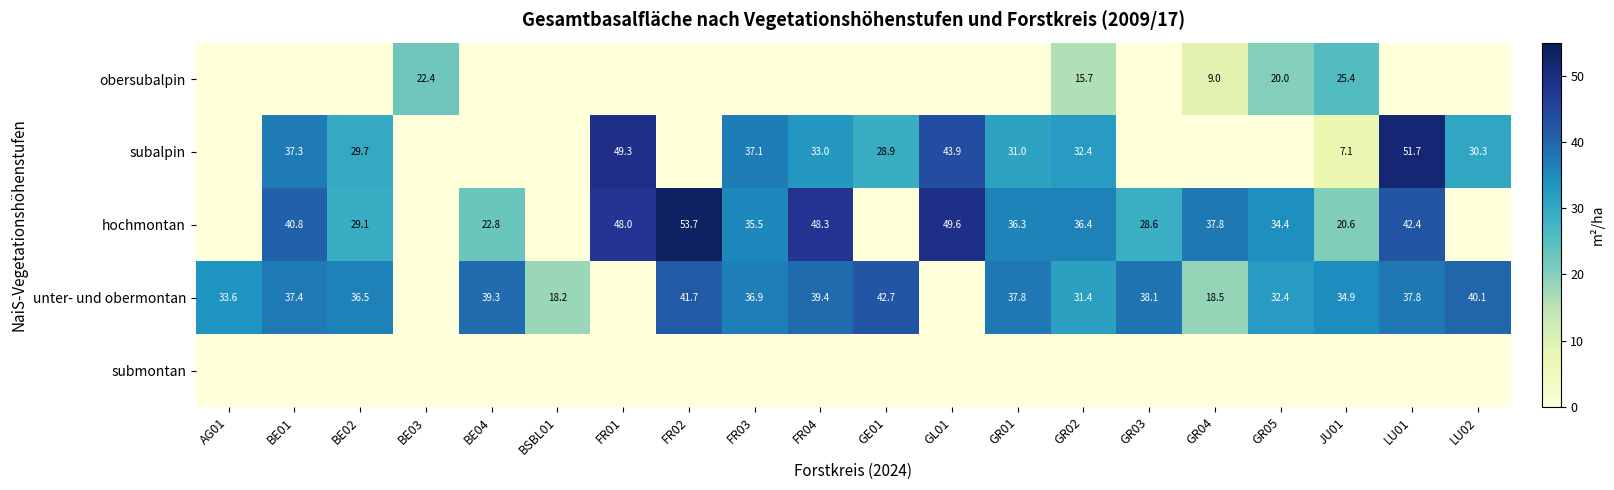

The unter- und obermontan series shows 9.9 at AG01. True or false?

False